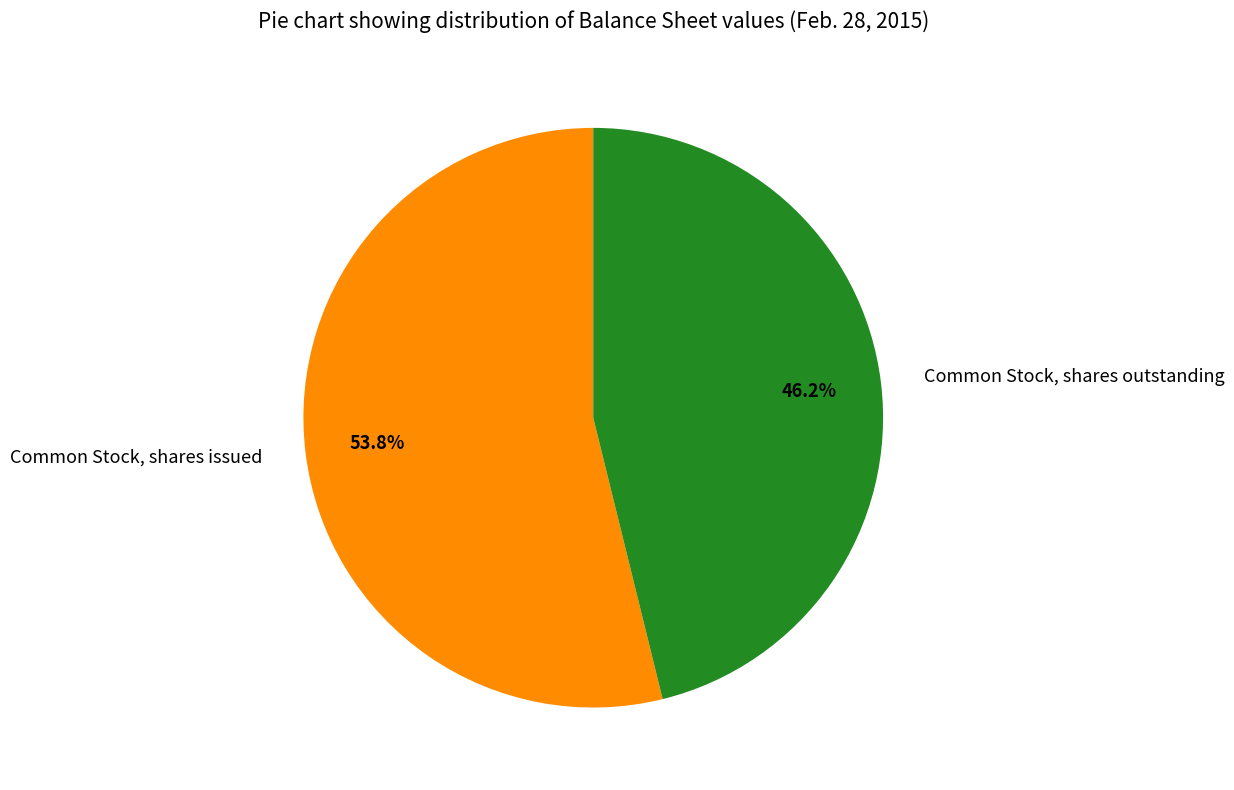

What percentage is the Common Stock, shares issued slice, to the nearest percent?

54%